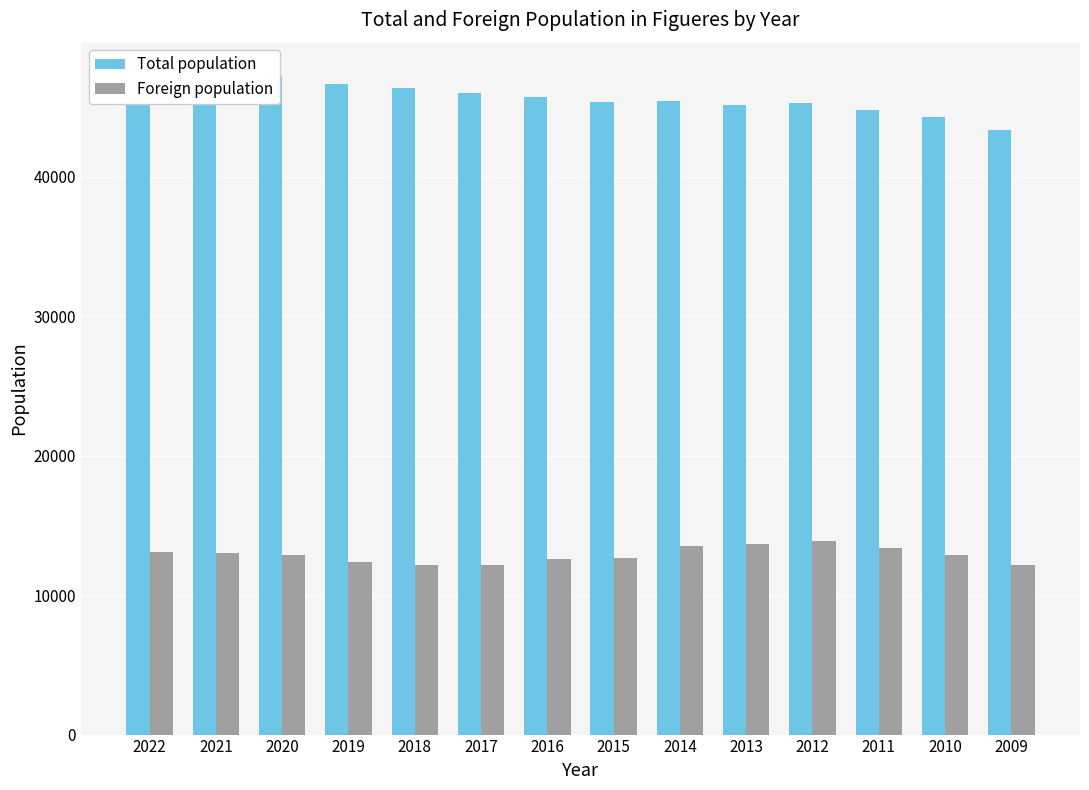

At how many categories does at least one series exceed 42107?

14